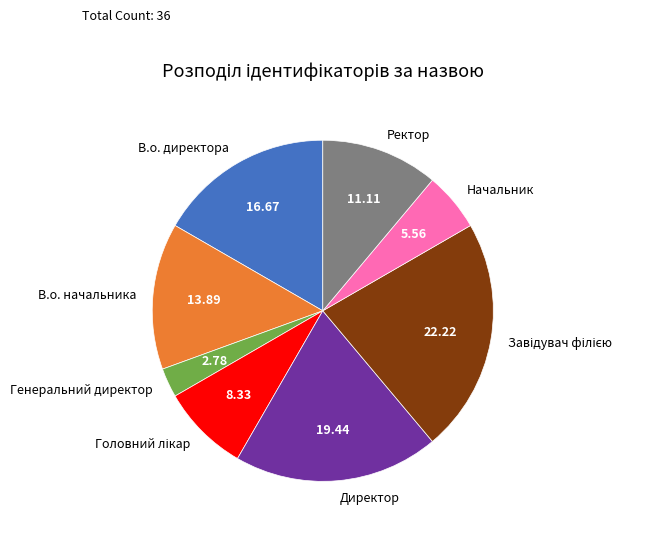

Combined, do Генеральний директор and Директор account for over 50%?

No